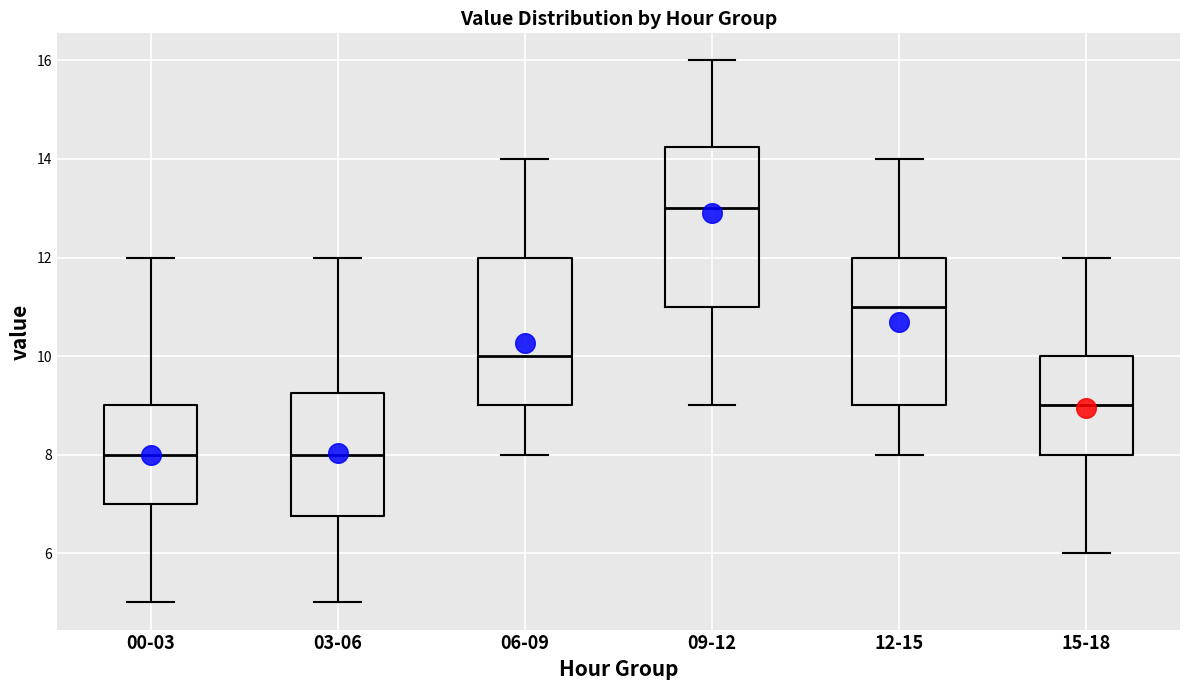

Reading left to right, transcribe this box plot: for each box, give where its median line is, the range the box spans, and where its two whiskers end, as read against the y-axis. The values are not printed on the chart, so give them approximately, as read against the axis.

00-03: median 8.0, box 7.0 to 9.0, whiskers 5.0 to 12.0
03-06: median 8.0, box 6.8 to 9.2, whiskers 5.0 to 12.0
06-09: median 10.0, box 9.0 to 12.0, whiskers 8.0 to 14.0
09-12: median 13.0, box 11.0 to 14.2, whiskers 9.0 to 16.0
12-15: median 11.0, box 9.0 to 12.0, whiskers 8.0 to 14.0
15-18: median 9.0, box 8.0 to 10.0, whiskers 6.0 to 12.0